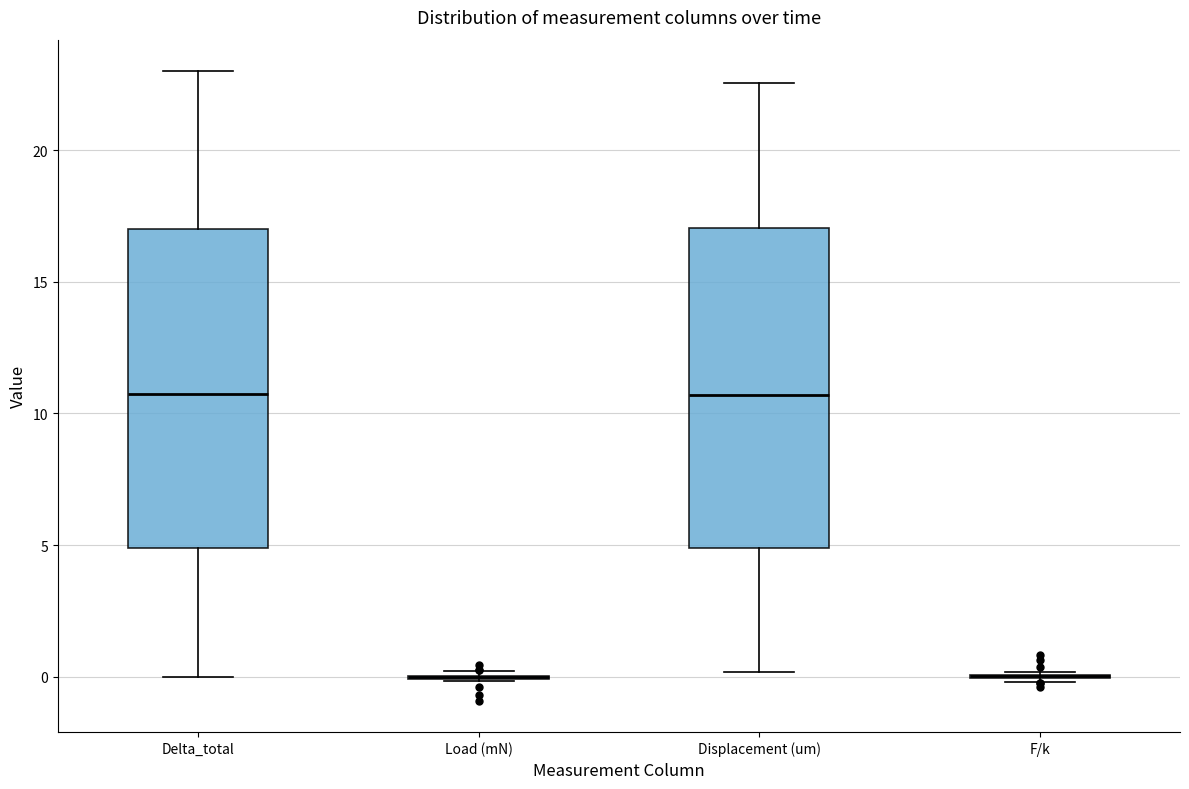

Reading left to right, read every box against the y-axis: the position of its median line, the range the box covers, and the ends of its whiskers. The values are not printed on the chart, so give them approximately, as read against the axis.

Delta_total: median 11.0, box 5.0 to 17.0, whiskers 0.0 to 23.0
Load (mN): box collapsed to a line at 0.0, whiskers 0.0 to 0.0
Displacement (um): median 10.5, box 5.0 to 17.0, whiskers 0.0 to 22.5
F/k: box collapsed to a line at 0.0, whiskers 0.0 to 0.0